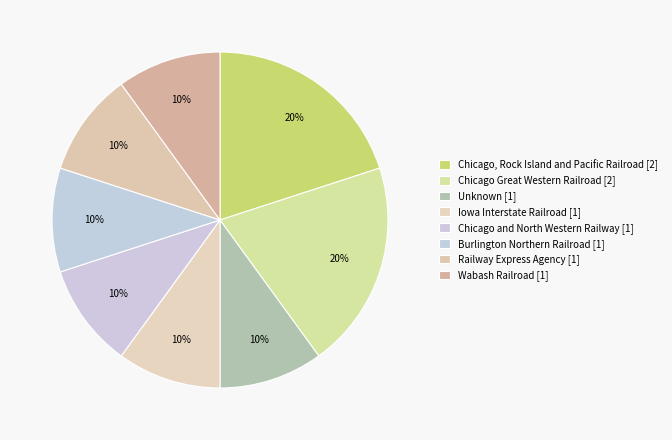

What is the smallest slice in the pie chart?

Unknown [1]